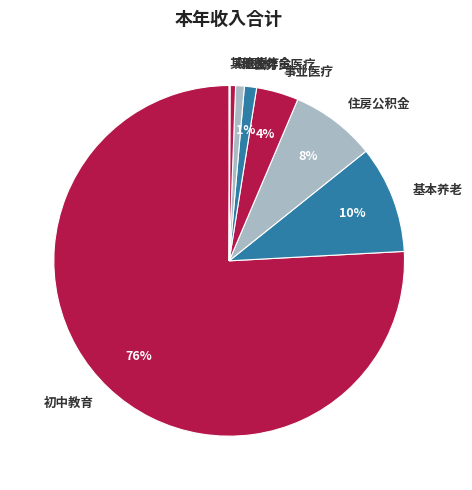

What percentage is the 离退休 slice, to the nearest percent?

1%